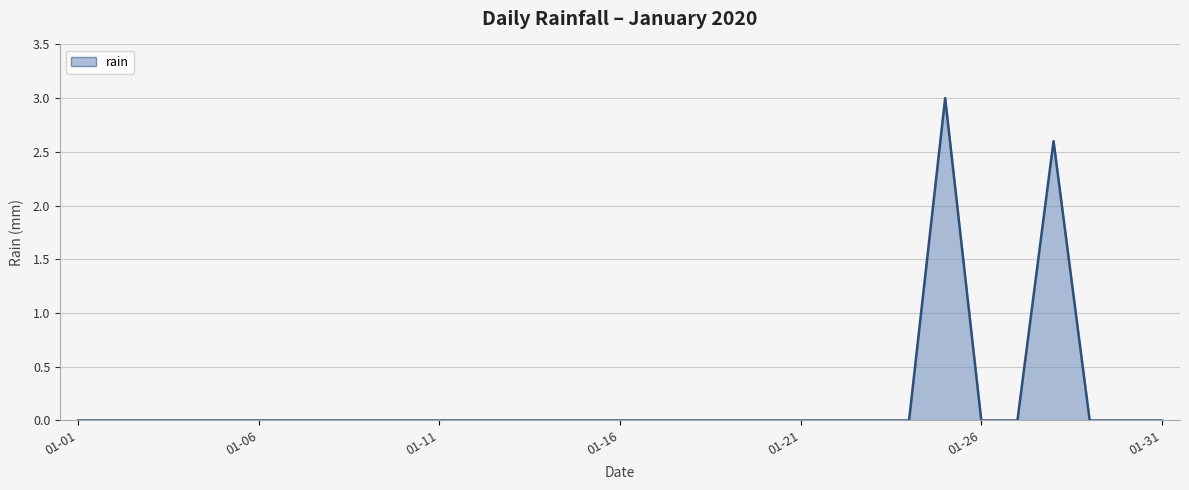

True or false: the data has more than 0 interior local peaks.

True